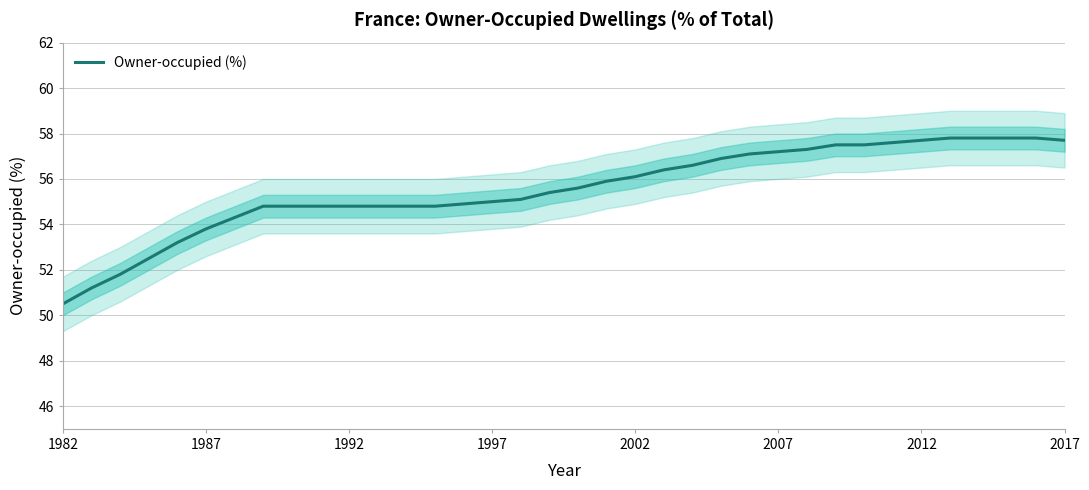

What is the smallest value displayed?

50.5